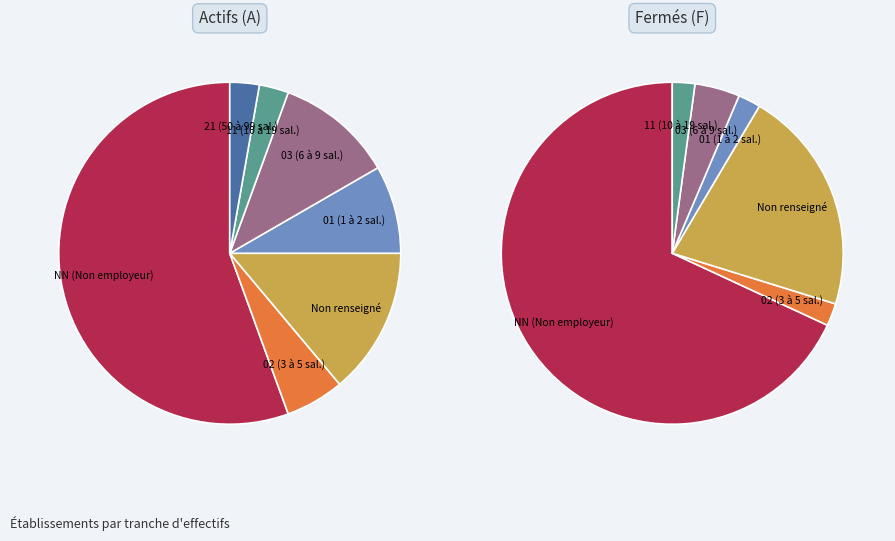

True or false: 01 accounts for 15% of the total.

False